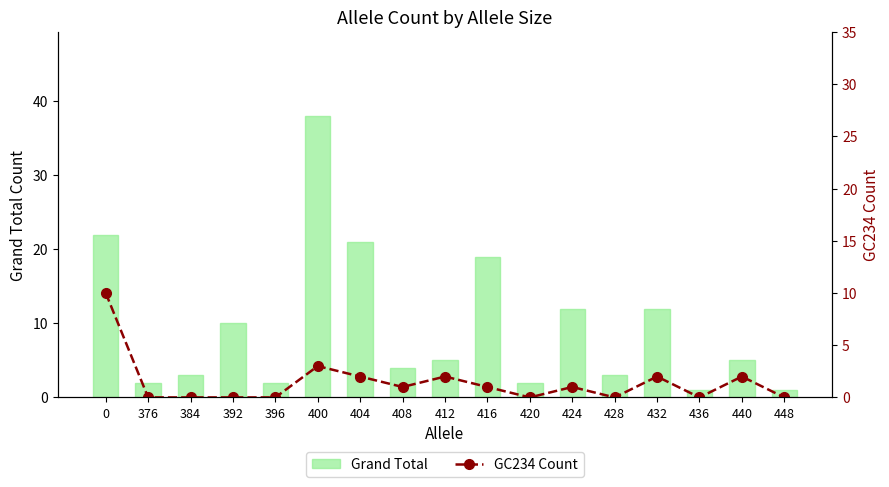

What is the highest value of the Grand Total series?

38